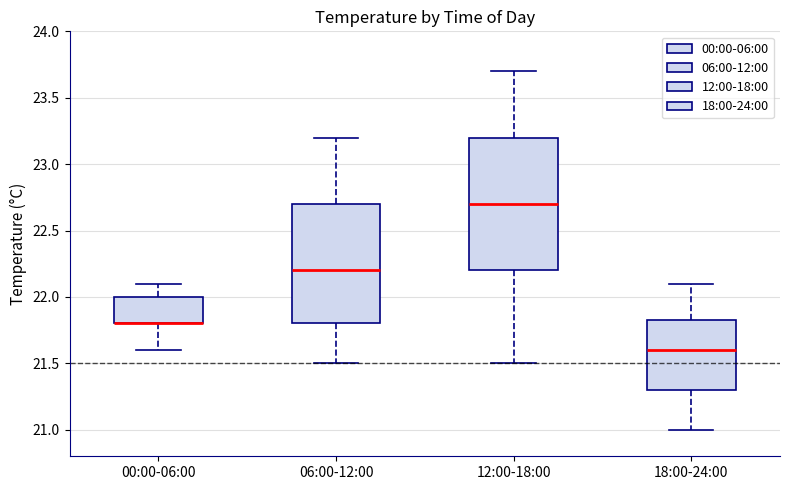

Reading left to right, transcribe this box plot: for each box, give where its median line is, the range the box spans, and where its two whiskers end, as read against the y-axis. The values are not printed on the chart, so give them approximately, as read against the axis.

00:00-06:00: median 21.80 (drawn on the box's lower edge), box 21.80 to 22.00, whiskers 21.60 to 22.10
06:00-12:00: median 22.20, box 21.80 to 22.70, whiskers 21.50 to 23.20
12:00-18:00: median 22.70, box 22.20 to 23.20, whiskers 21.50 to 23.70
18:00-24:00: median 21.60, box 21.30 to 21.85, whiskers 21.00 to 22.10